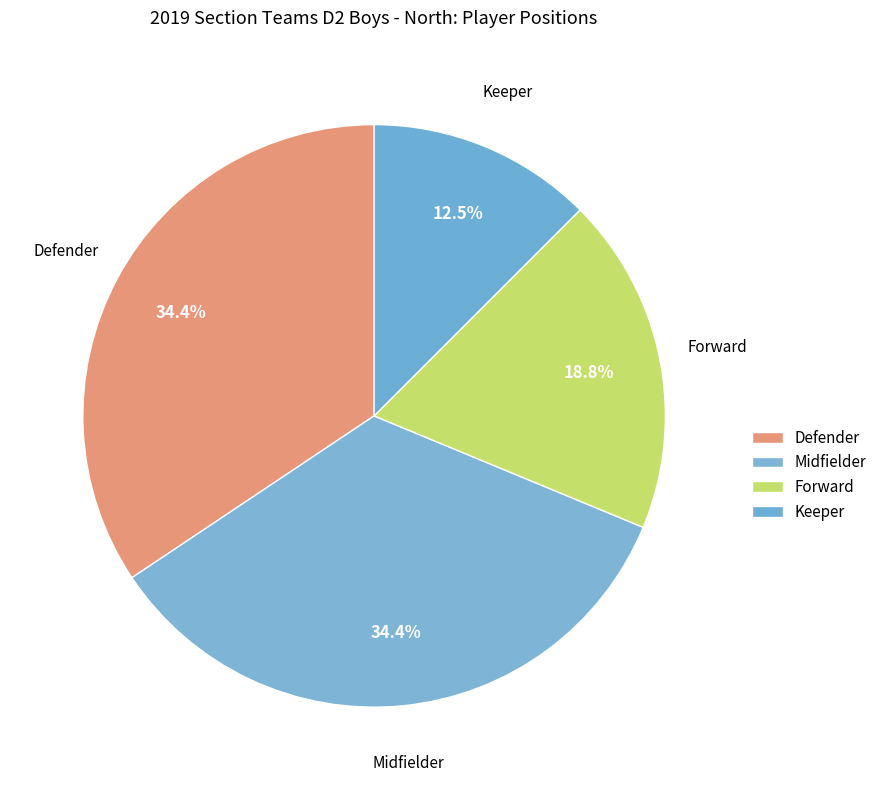

How many slices are in this pie chart?

4